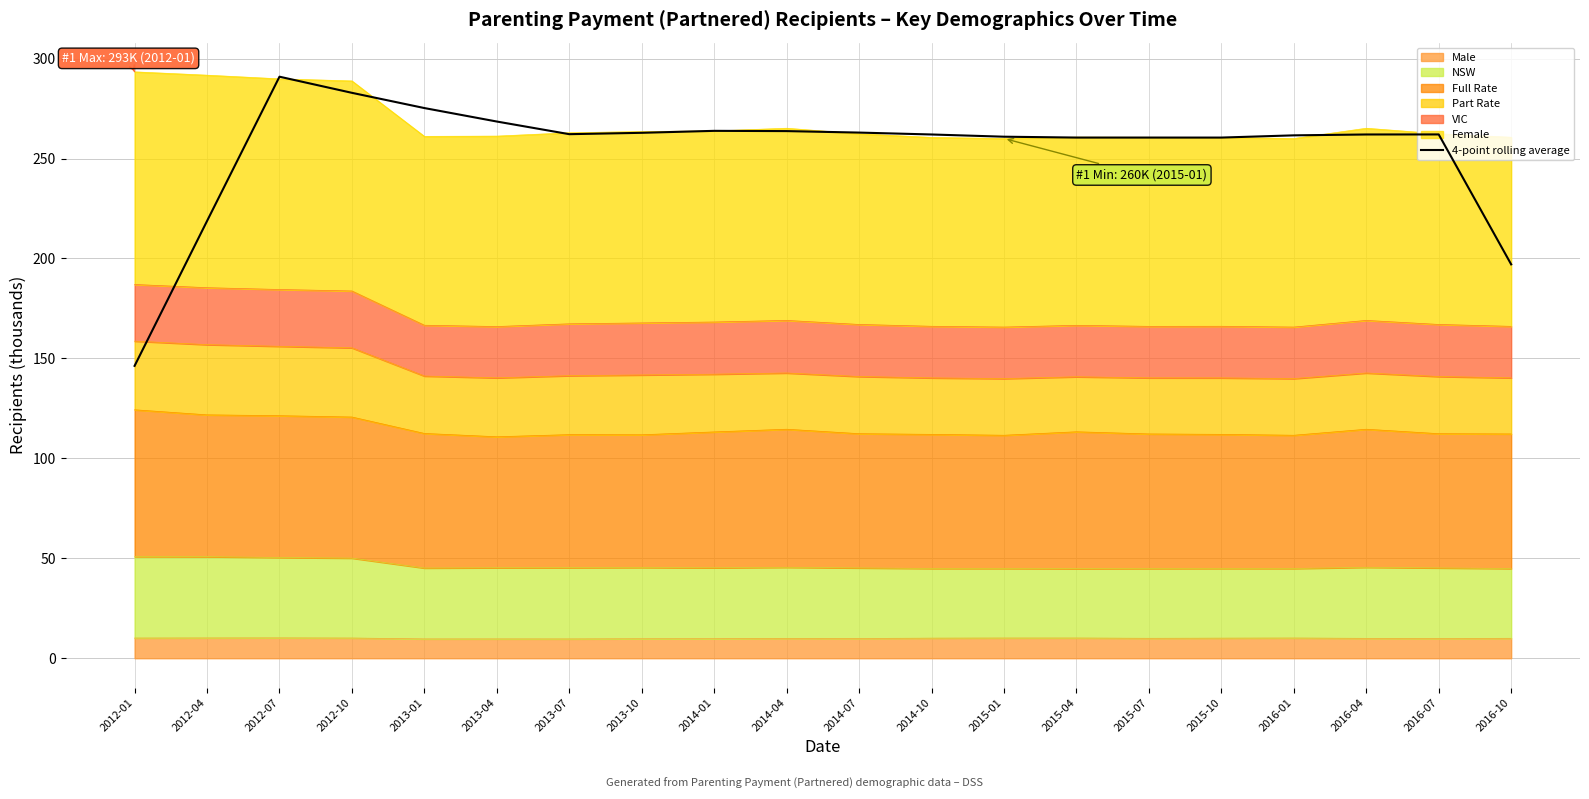

What is the minimum value shown in the chart?

146.3